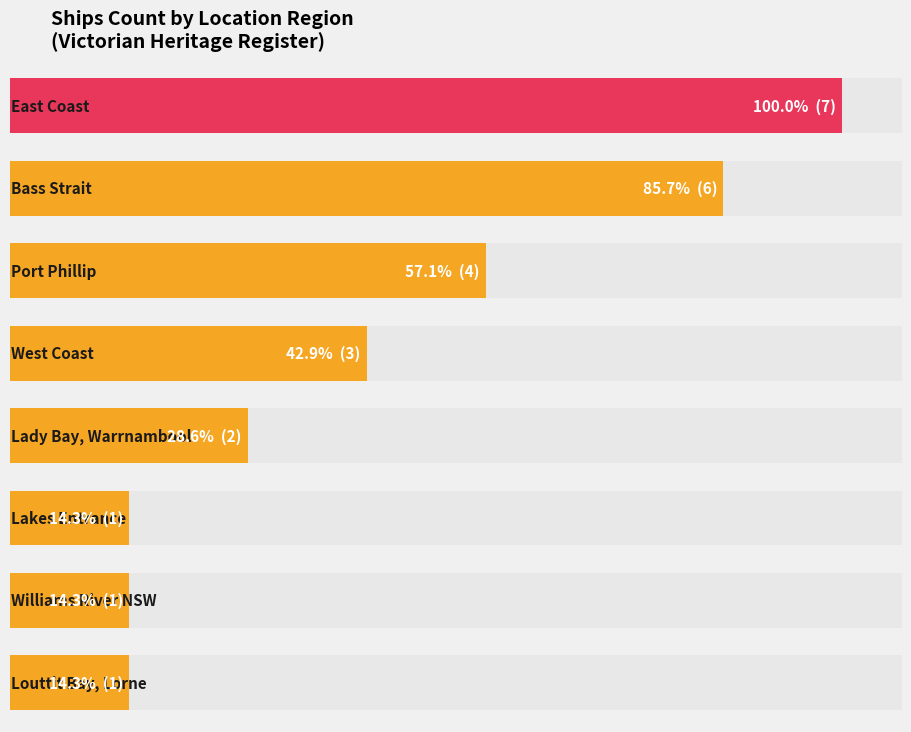

Where does the data first go above 2?

East Coast